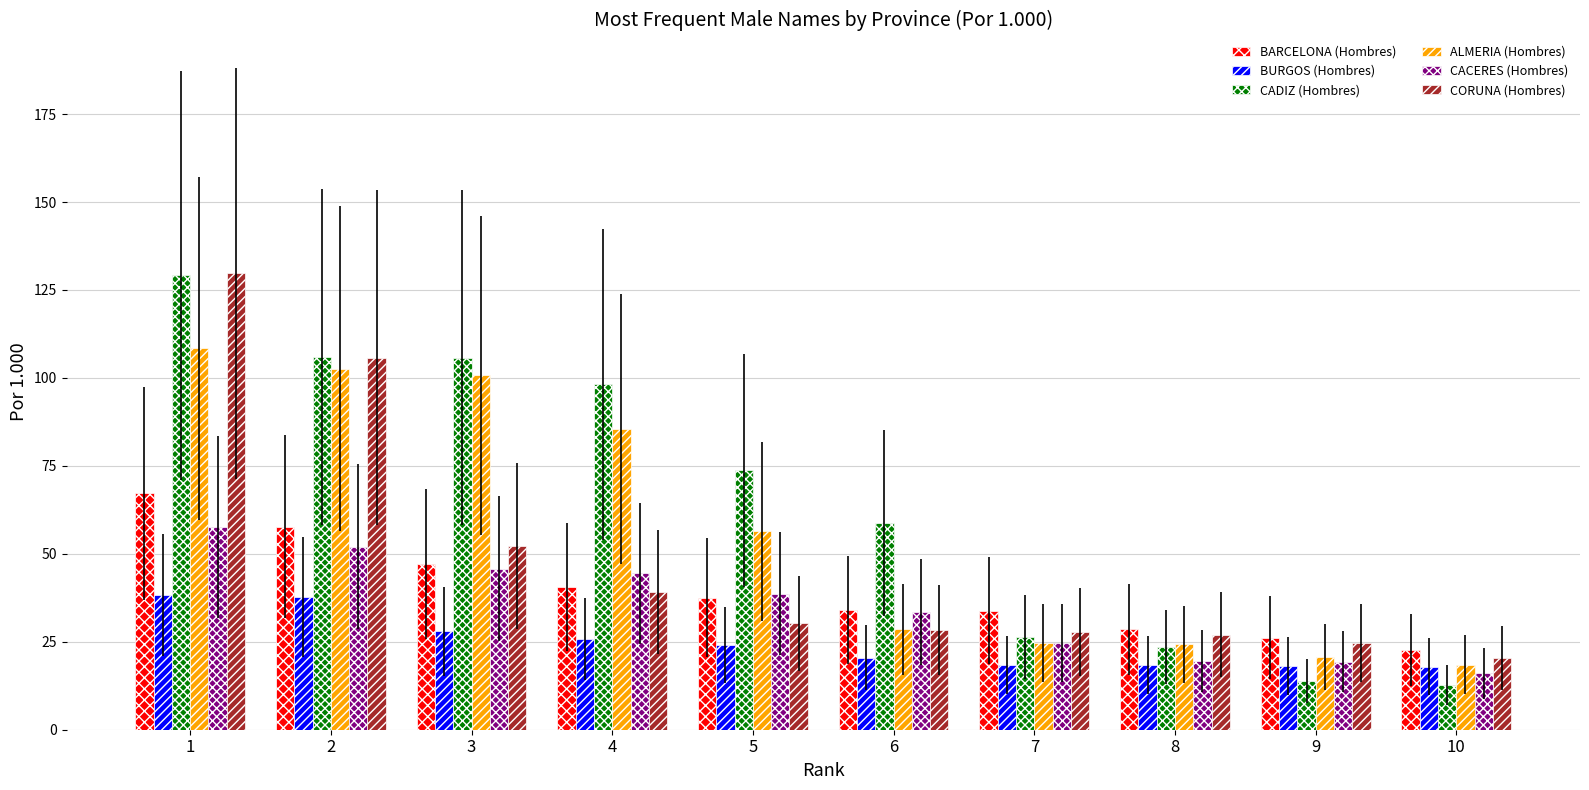

What is the difference between the BURGOS (Hombres) values at 3 and 9?

9.9